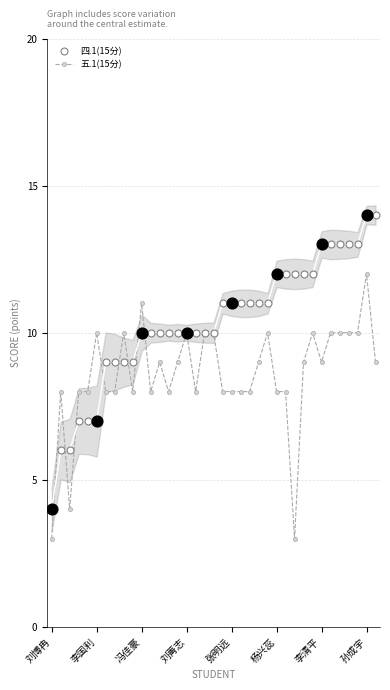

The value of 四.1(15分) at 刘博冉 is 4. True or false?

True